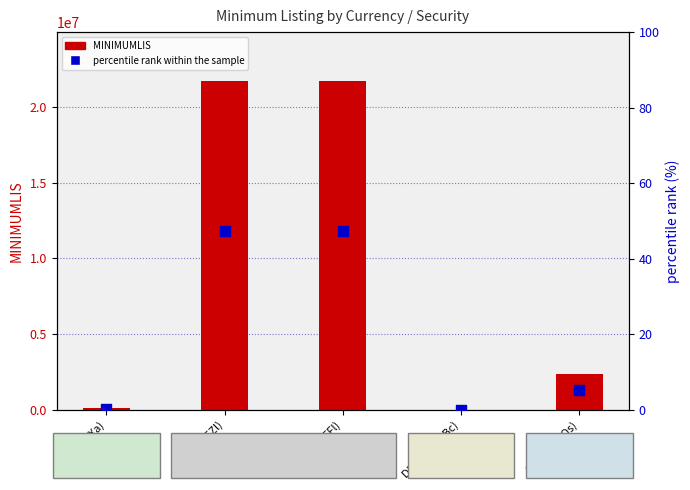

Which series has the largest Y range (max minus min)?

MINIMUMLIS